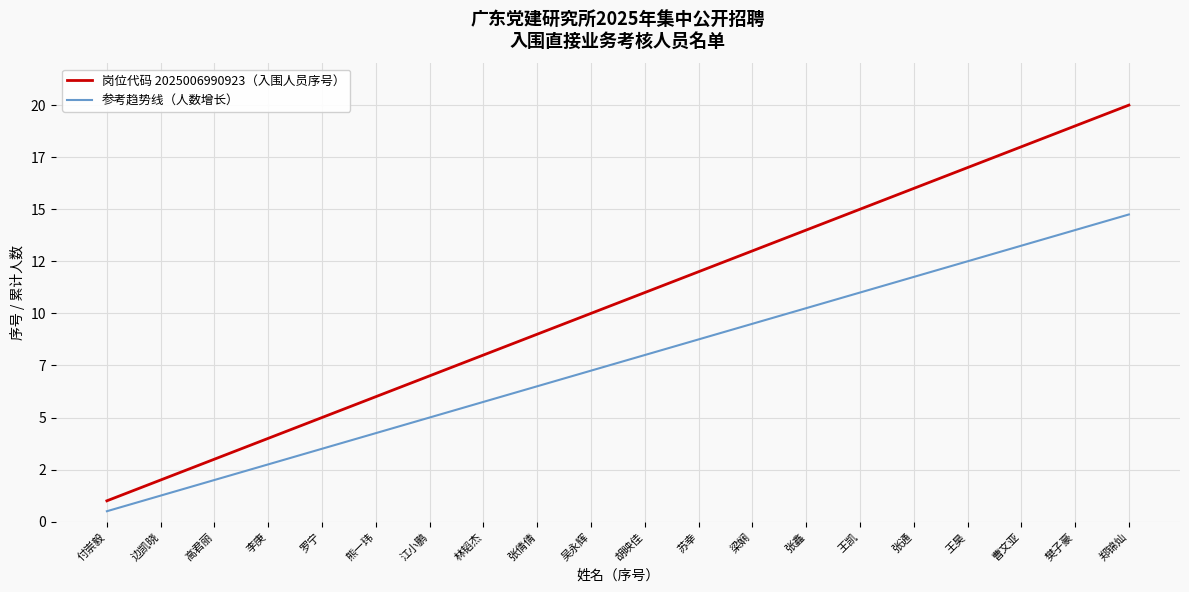

What is the difference between the maximum and second lowest values in the 参考趋势线（人数增长） series?

13.5